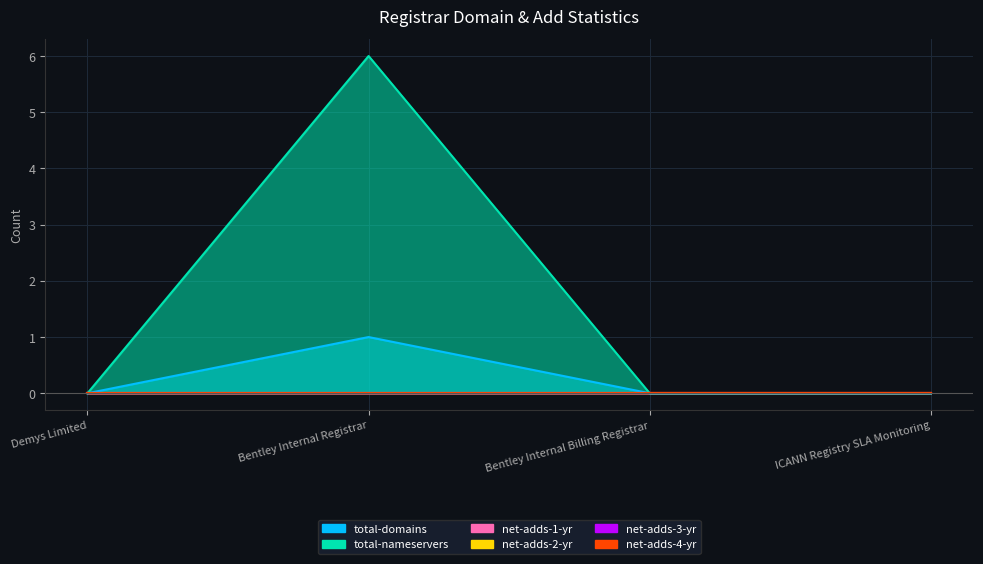

True or false: total-domains and net-adds-3-yr intersect in this chart.

False